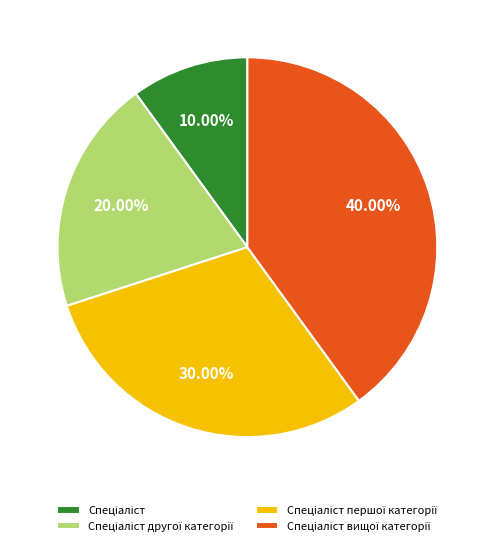

Is there any slice that represents more than half of the pie?

No